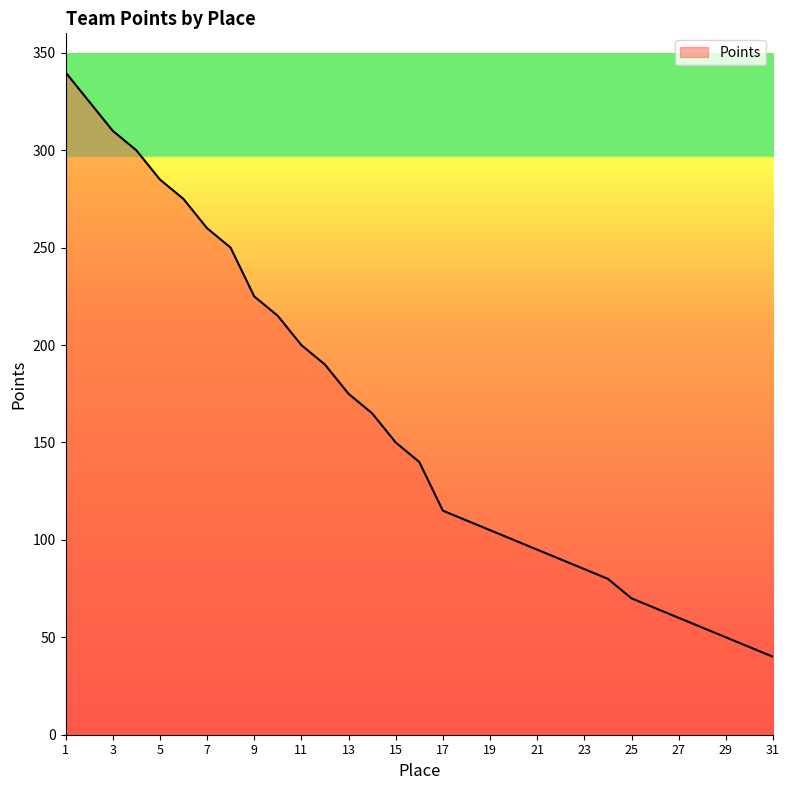

What is the greatest value displayed?

340